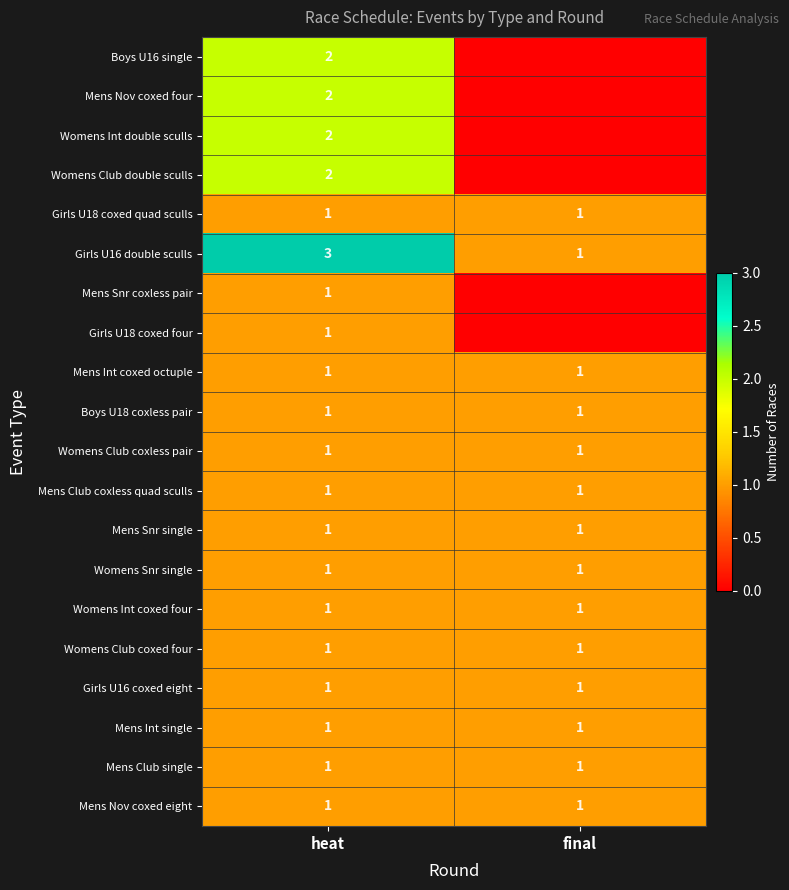

Is it true that Mens Int single equals 1 at final?

True